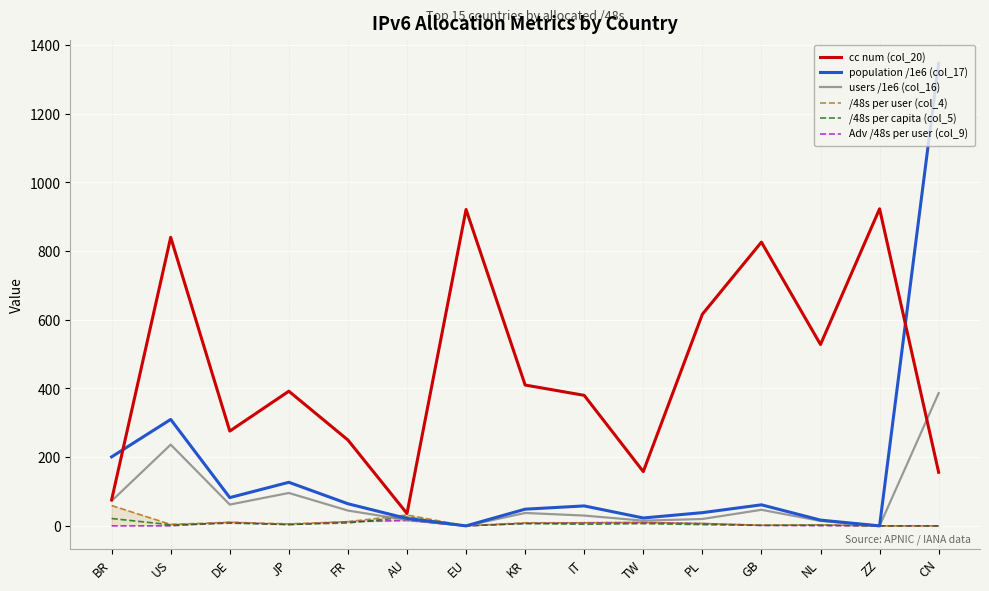

What is the difference between the maximum and minimum values in the users /1e6 (col_16) series?

386.5